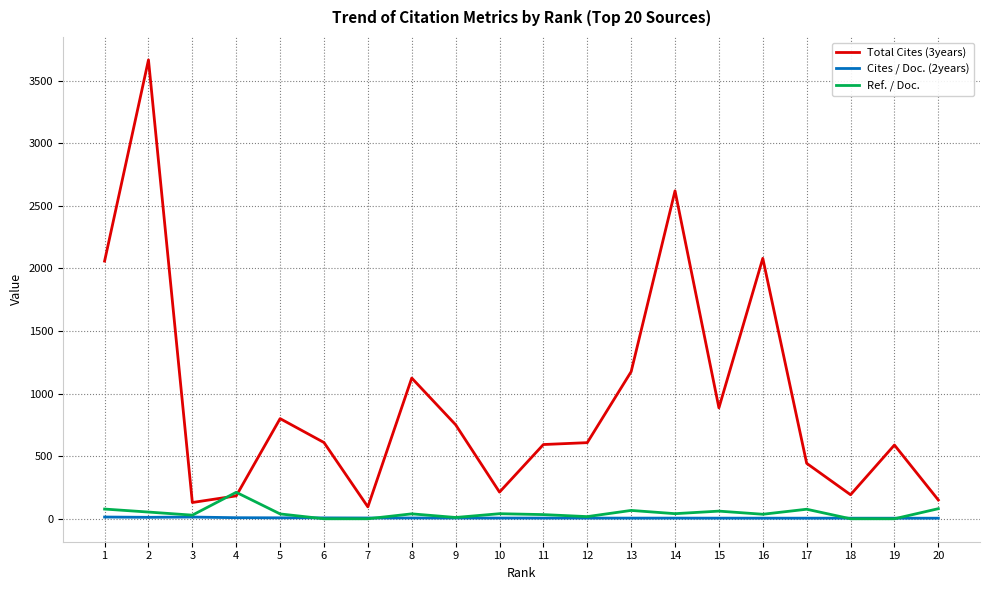

What is the greatest value displayed?

3665.0